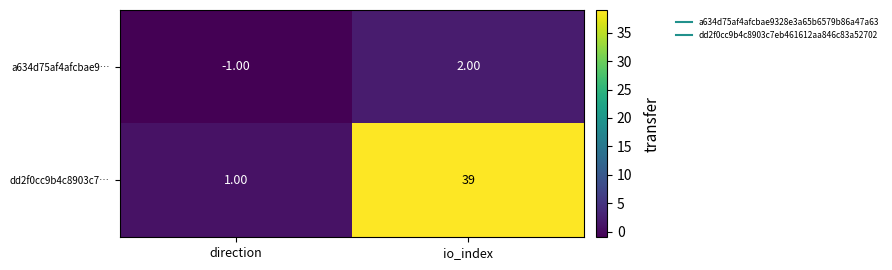

What is the difference between the maximum and minimum values in the a634d75af4afcbae9… series?

3